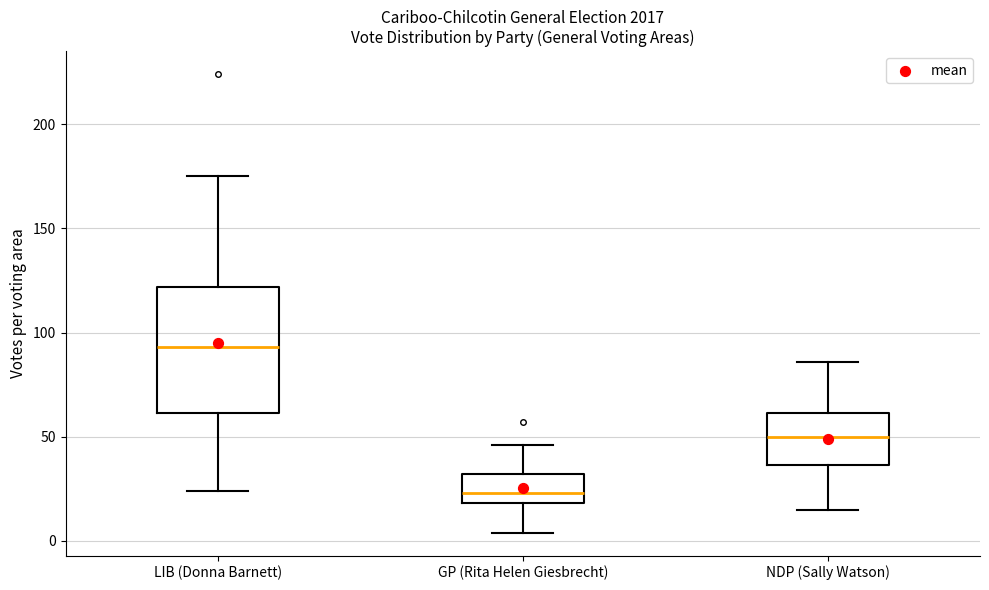

Which box has the lowest median line?

GP (Rita Helen Giesbrecht)